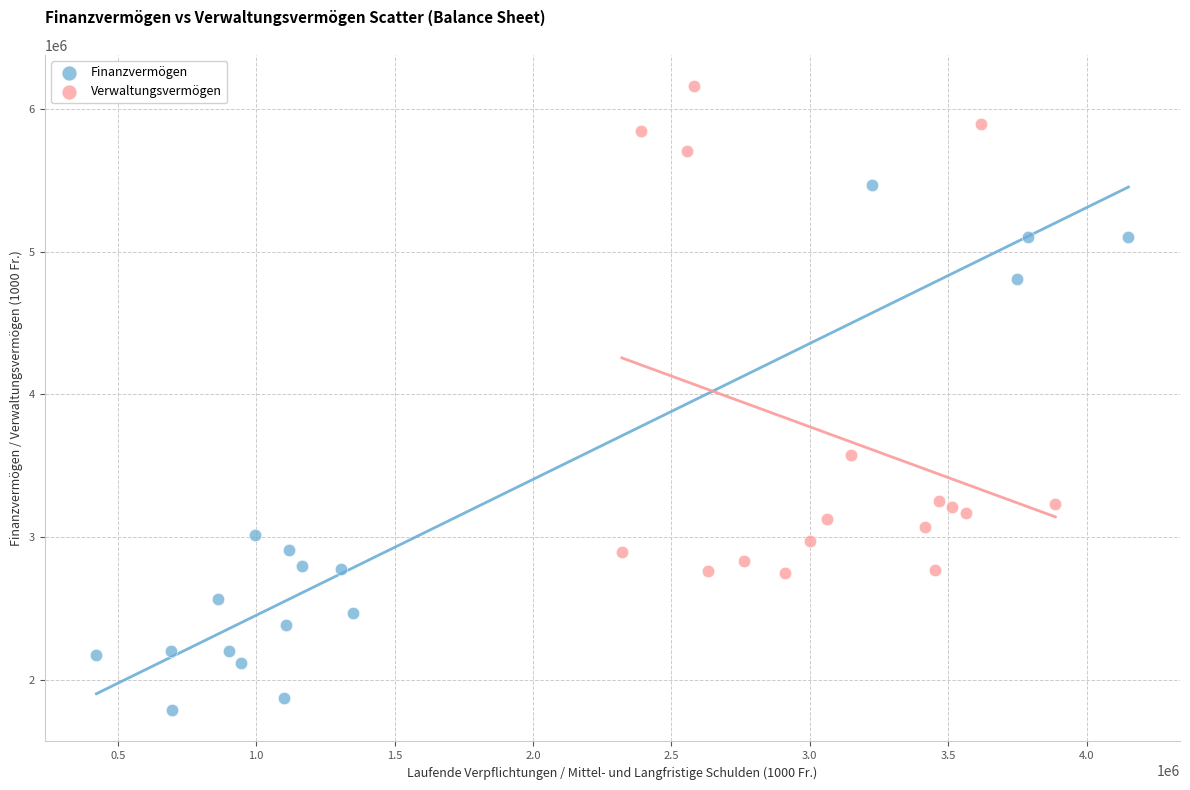

Which series reaches the minimum Y coordinate?

Finanzvermögen